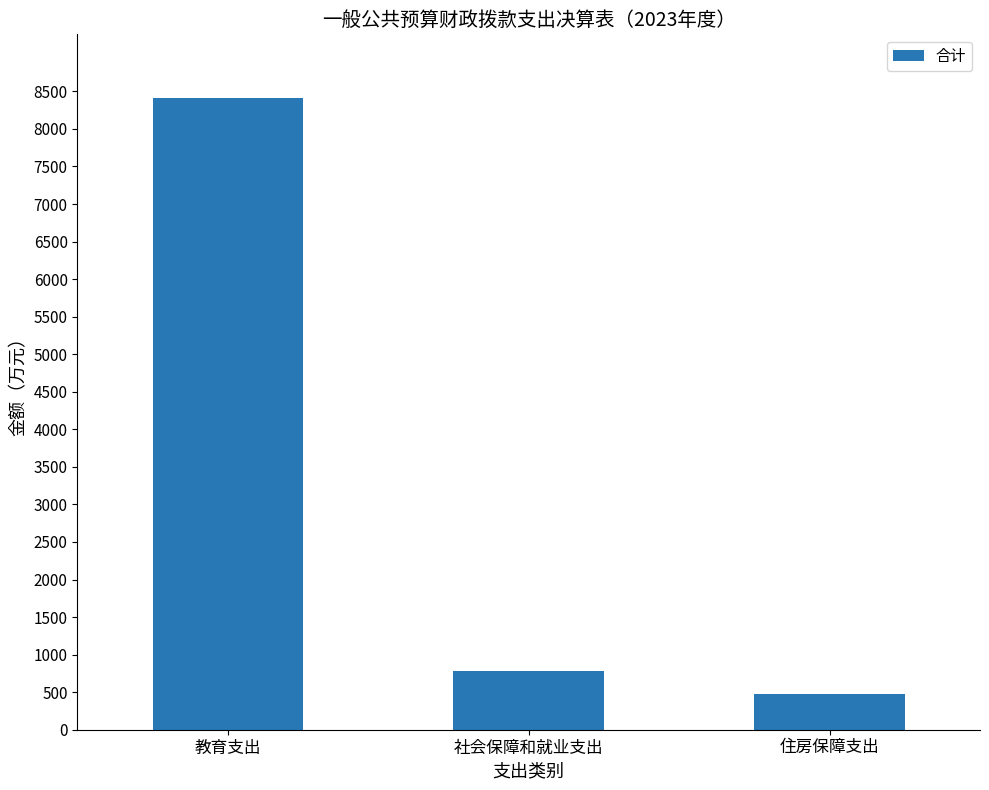

What is the sum of the values at 住房保障支出 and 社会保障和就业支出?

1260.3